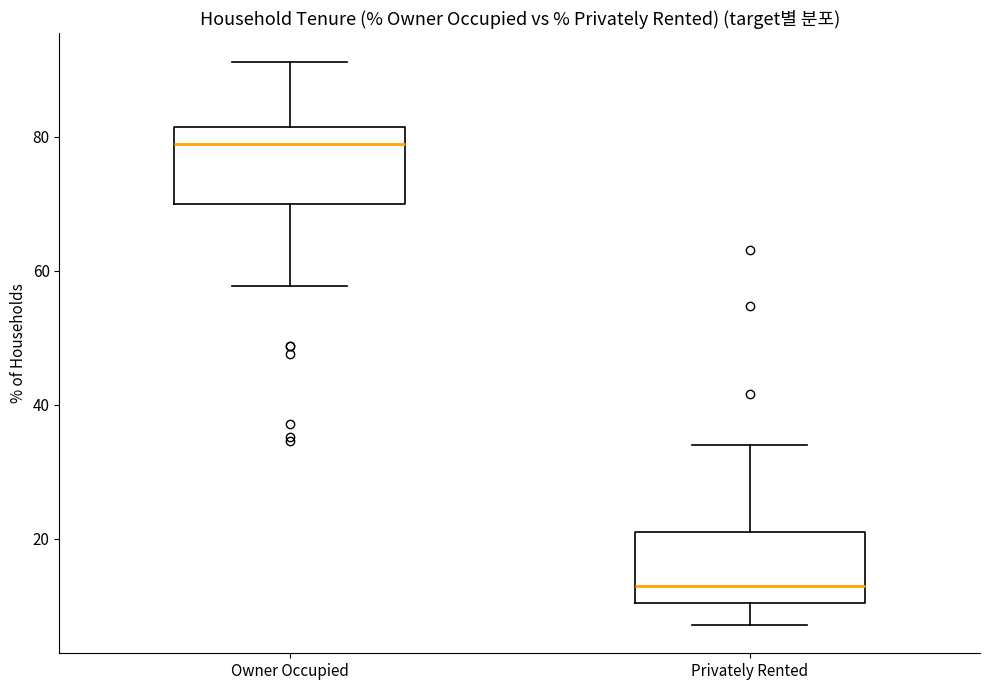

Reading left to right, transcribe this box plot: for each box, give where its median line is, the range the box spans, and where its two whiskers end, as read against the y-axis. The values are not printed on the chart, so give them approximately, as read against the axis.

Owner Occupied: median 78, box 70 to 82, whiskers 58 to 92
Privately Rented: median 14, box 10 to 22, whiskers 8 to 34